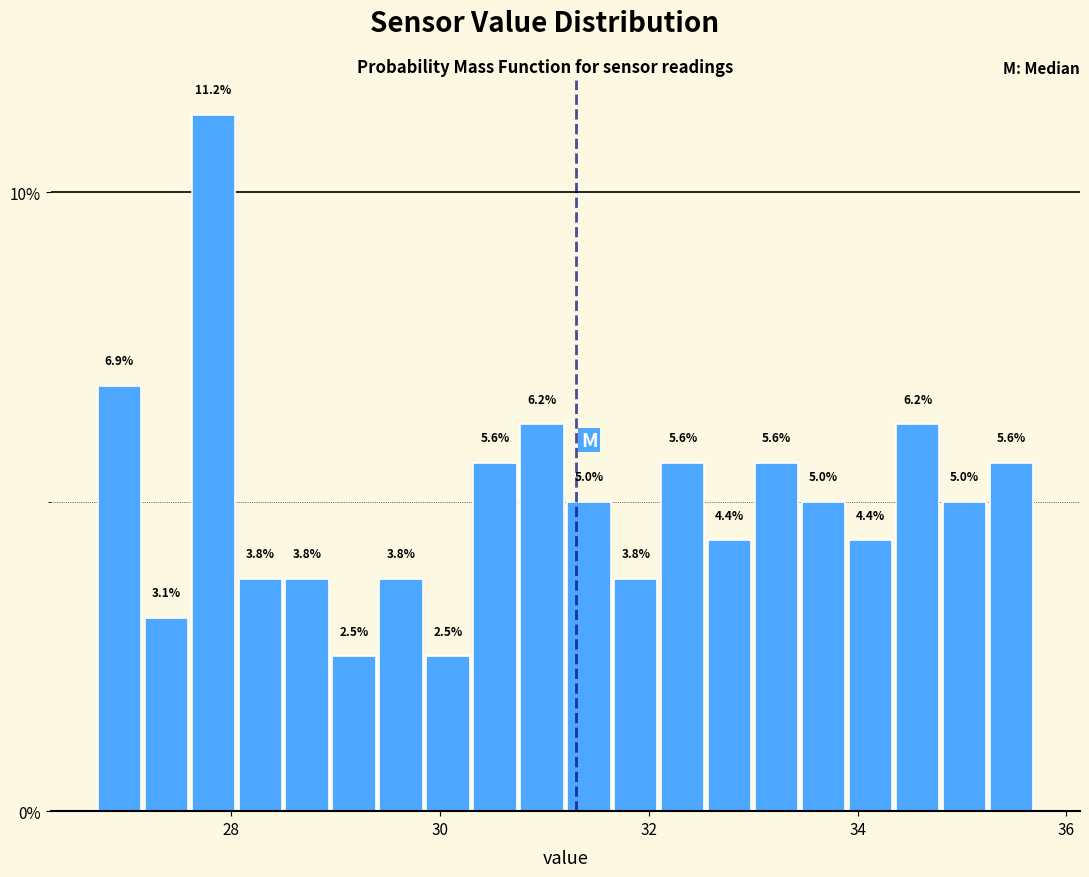

Around what value on the x-axis is the tallest bar? Give the approximate position of its centre, as read against the axis.

27.8